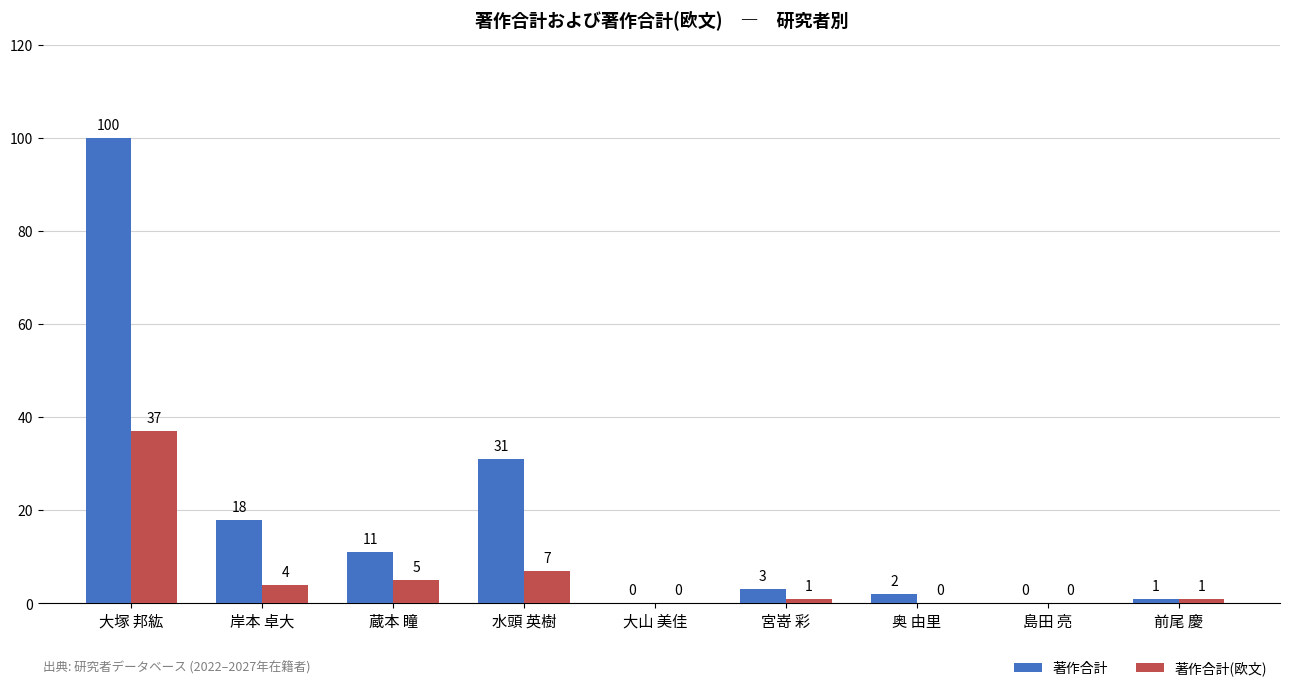

Which series has the largest total across all categories?

著作合計